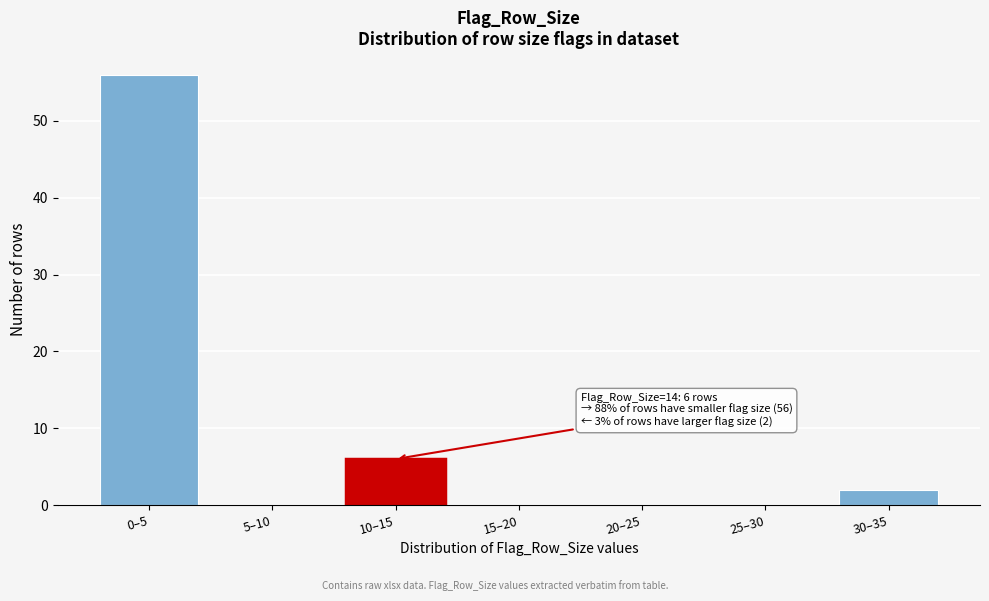

Reading left to right, transcribe all the data shown in this chart.

0–5=56	5–10=0	10–15=6	15–20=0	20–25=0	25–30=0	30–35=2